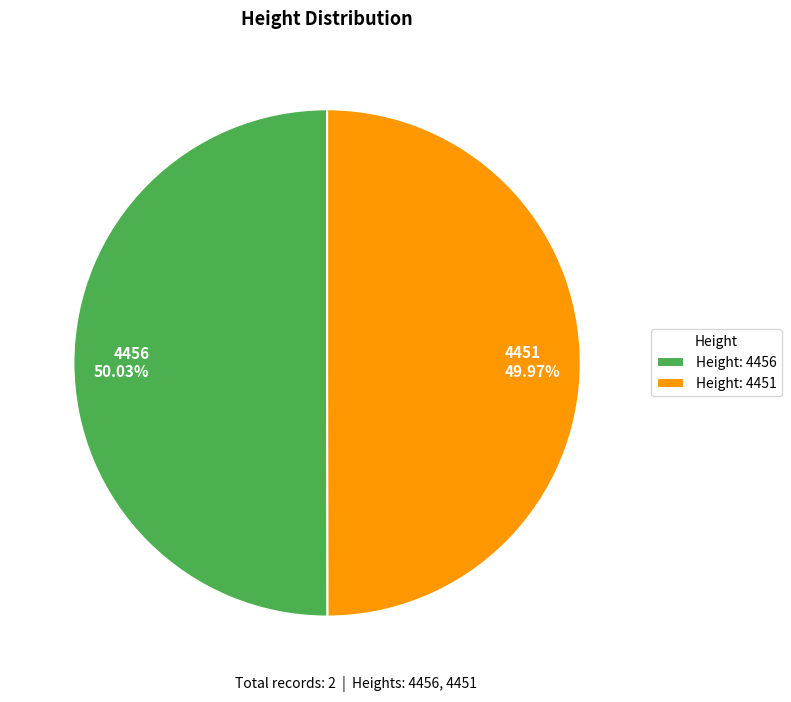

Does any single category account for the majority?

Yes